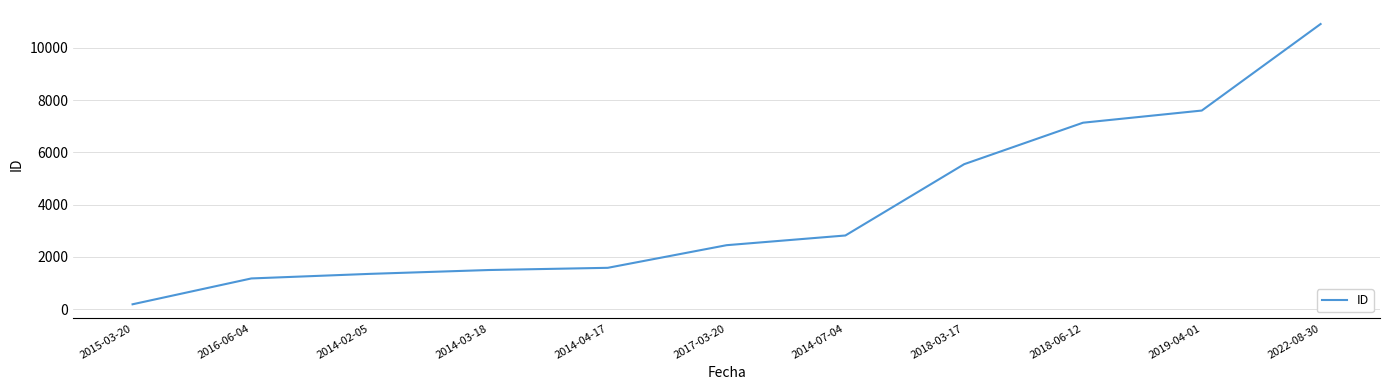

Where is the data nearest to the value 5549?

2018-03-17